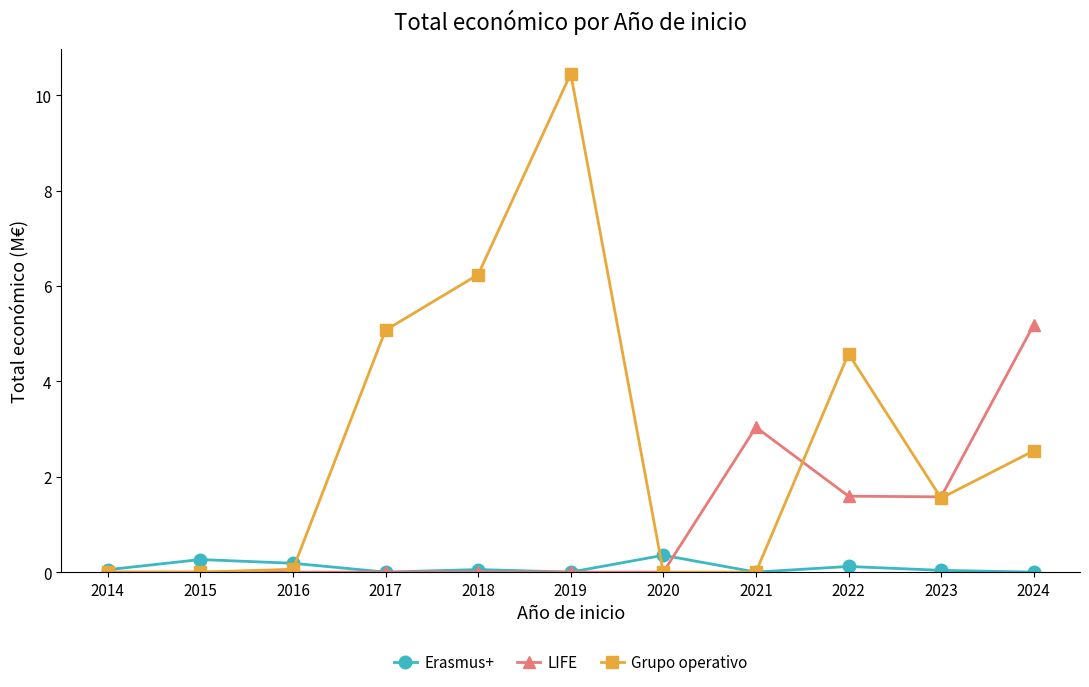

Which series has the widest spread of values?

Grupo operativo